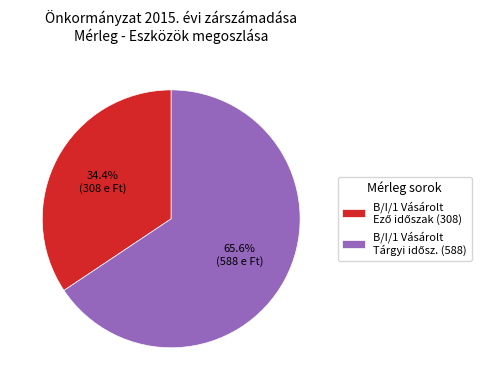

Is there any slice that represents more than half of the pie?

Yes